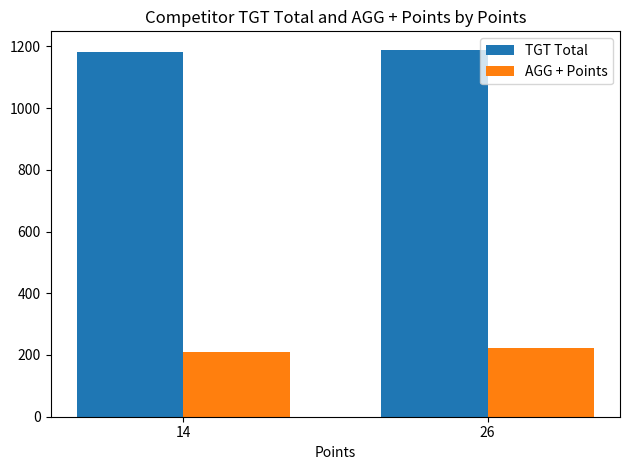

At how many categories does at least one series exceed 564?

2